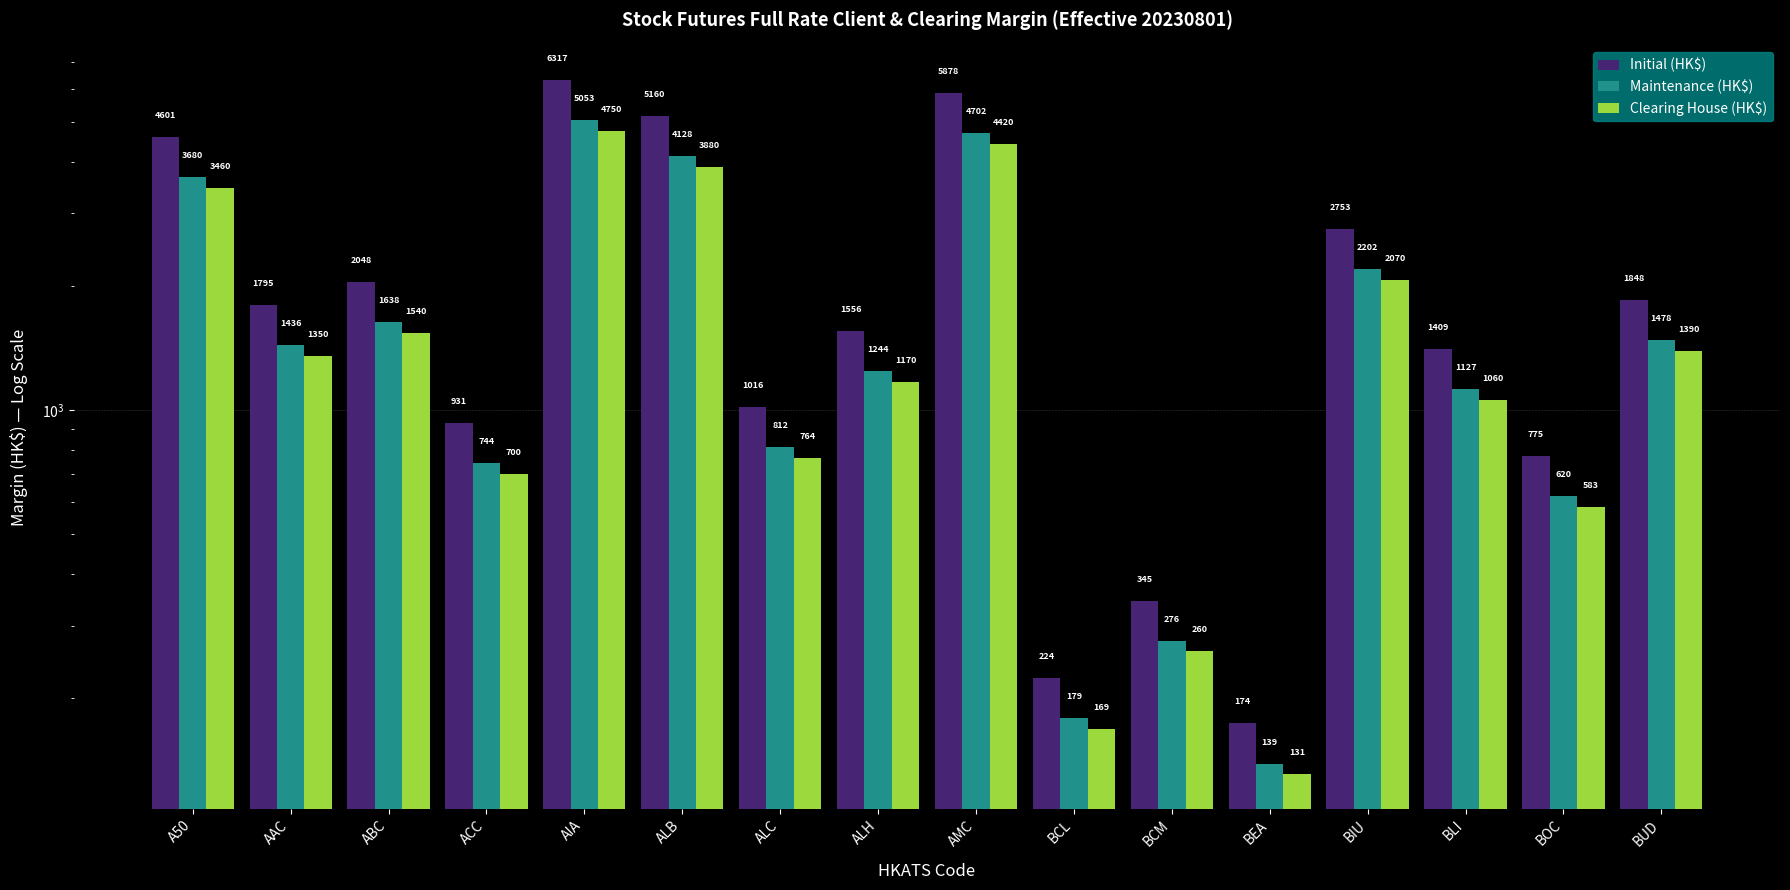

What position from the right is ALB?

11